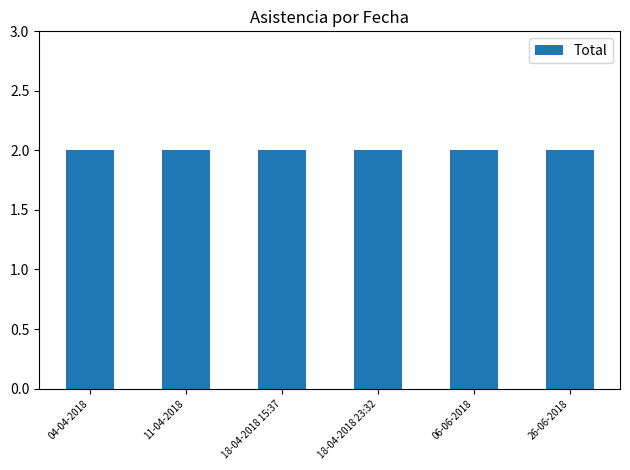

Rank the categories by Faltas s/Aviso value from highest to lowest.

04-04-2018, 11-04-2018, 18-04-2018 15:37, 18-04-2018 23:32, 06-06-2018, 26-06-2018